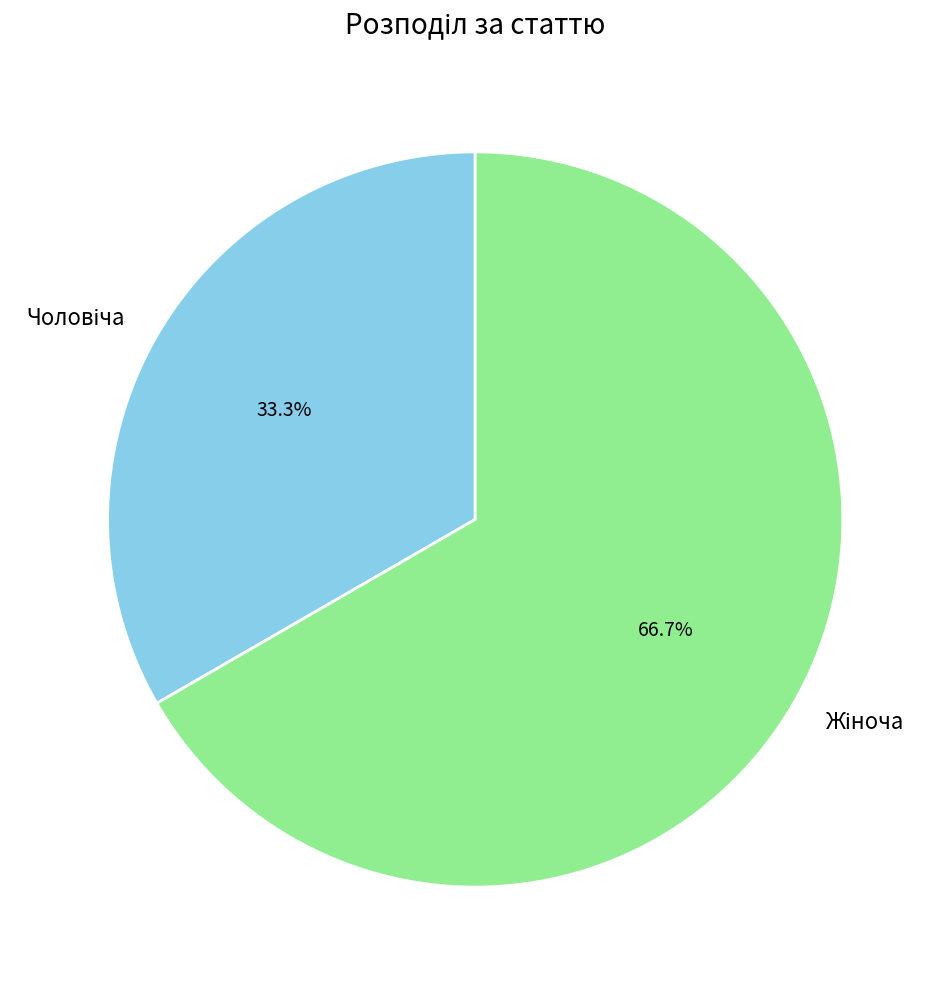

Is there a majority slice in this chart?

Yes